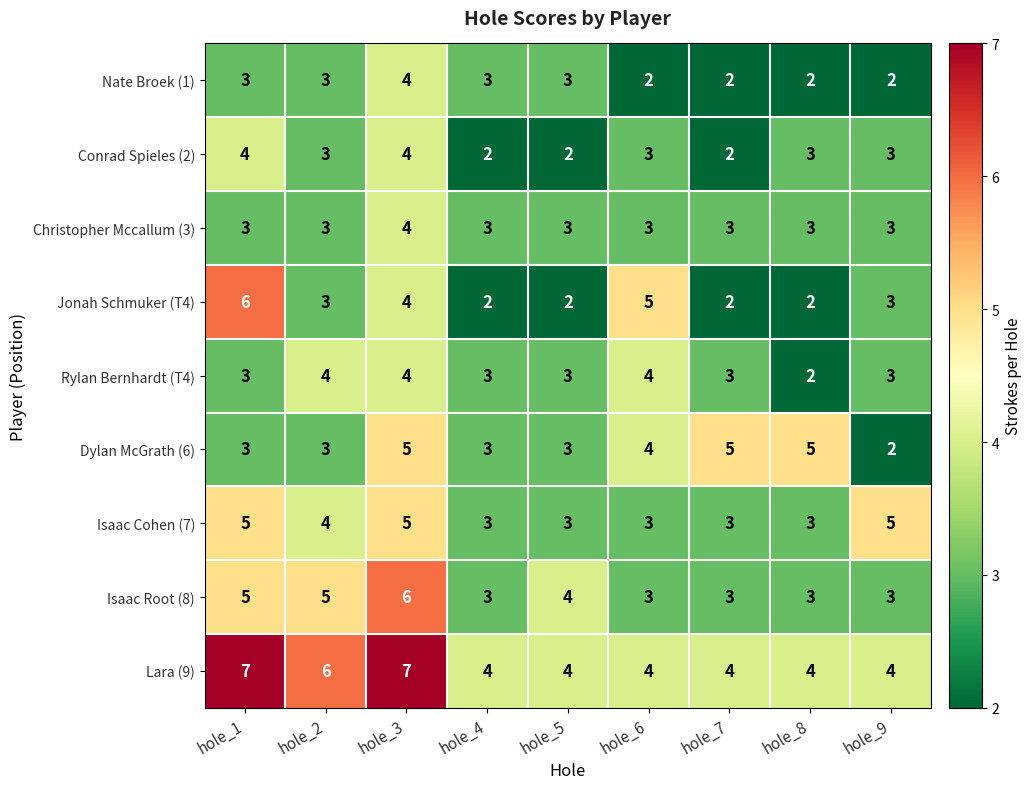

Is it true that Nate Broek (1) equals 2 at hole_8?

True